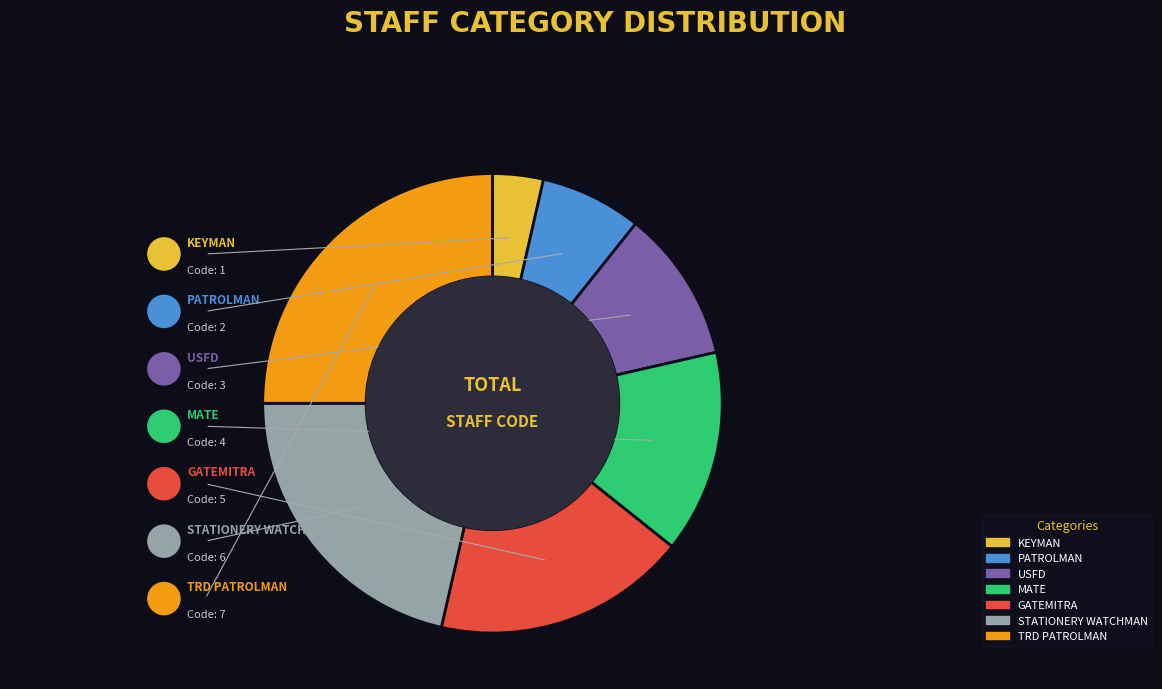

Is it true that USFD is 25% of the pie?

False